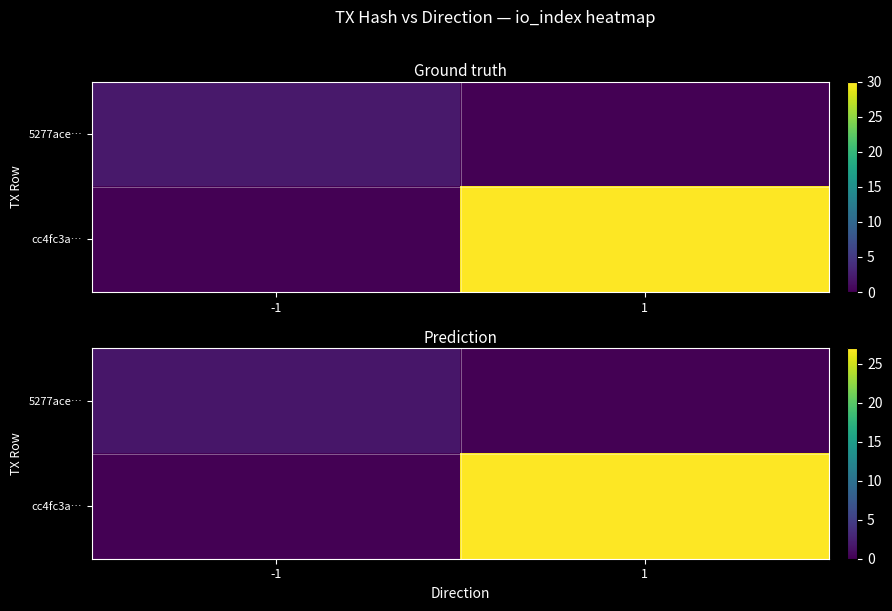

What is the sum of all 5277ace… values?

1.6